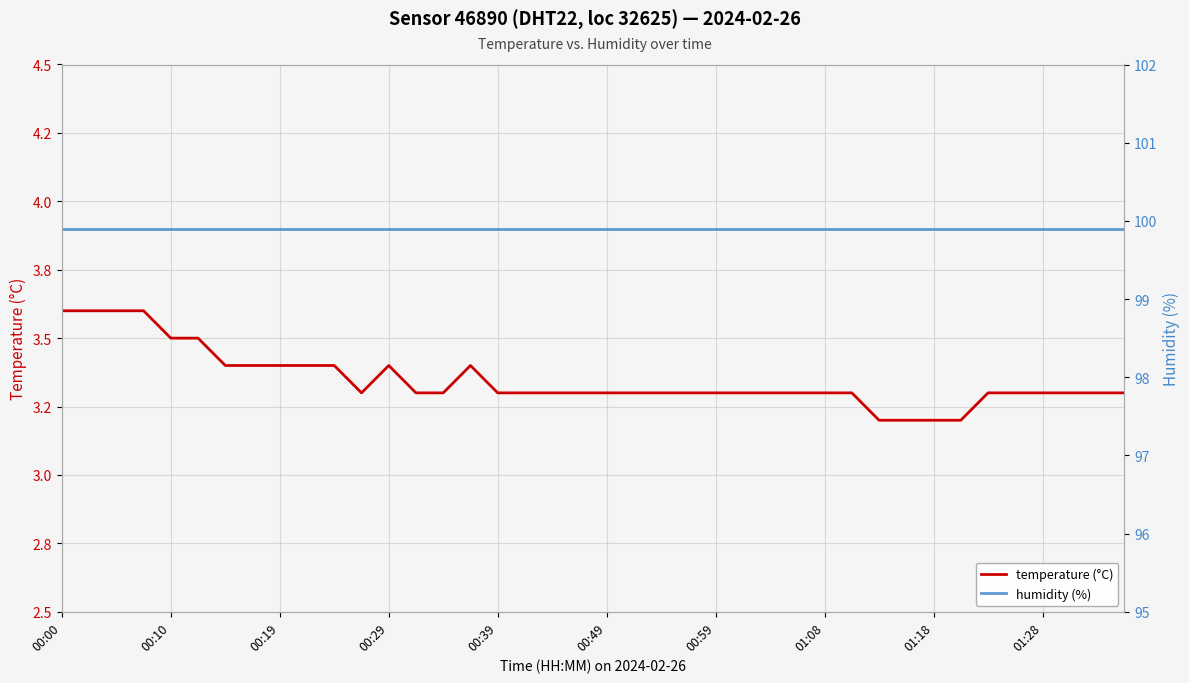

At which category is the sum across all series the highest?

00:00